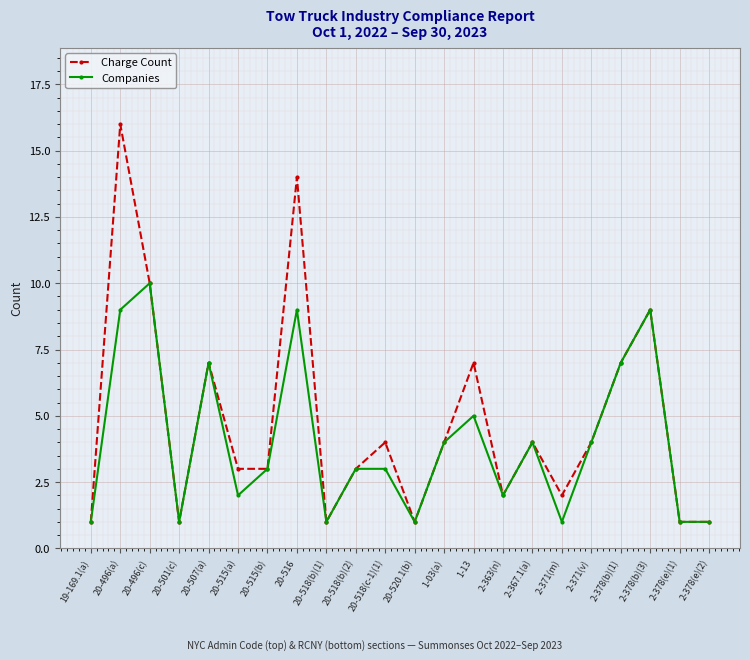

What position from the right is 20-496(a)?

21